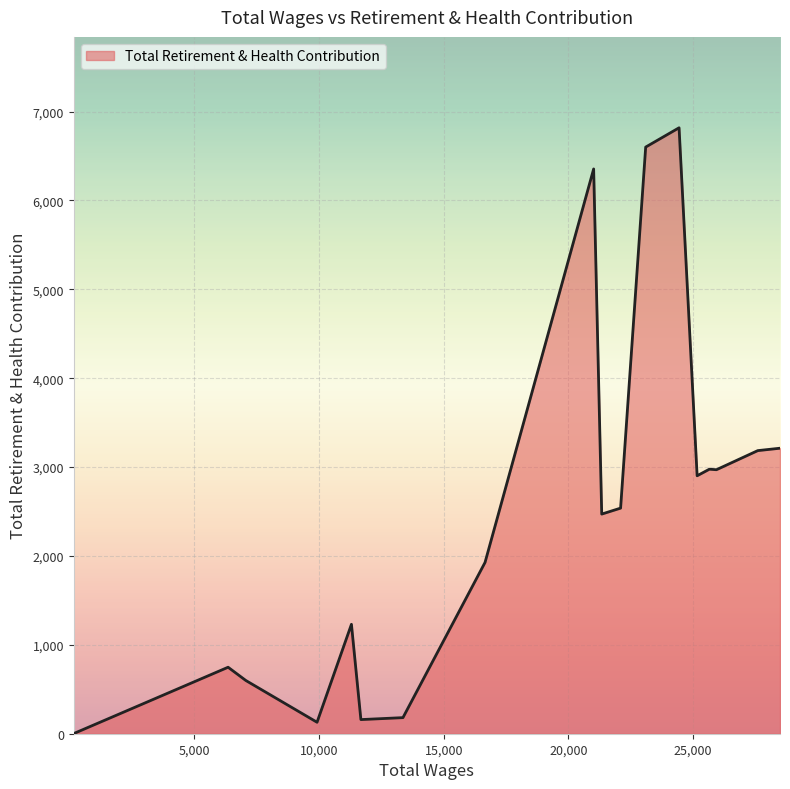

What is the greatest value displayed?

6817